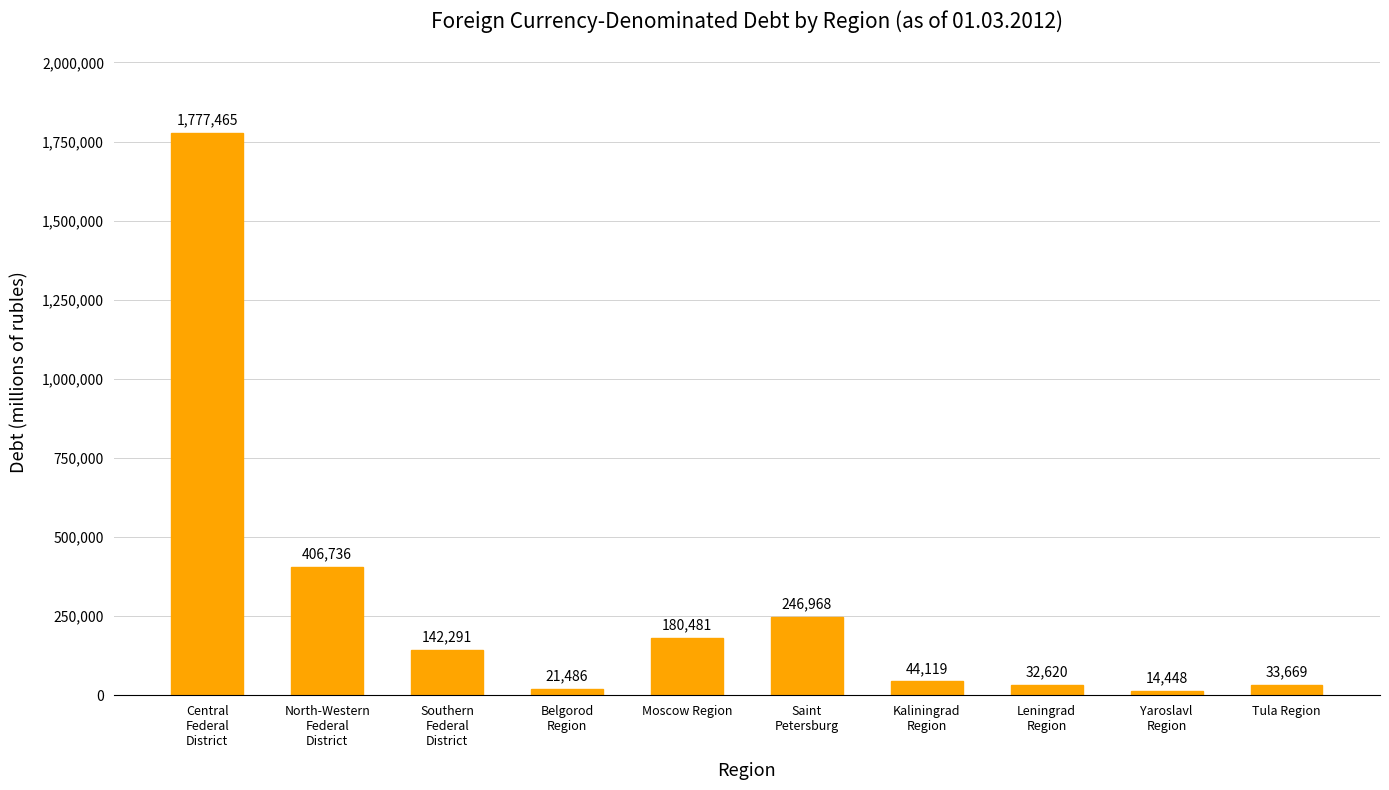

What is the difference between the maximum and second lowest values?

1755979